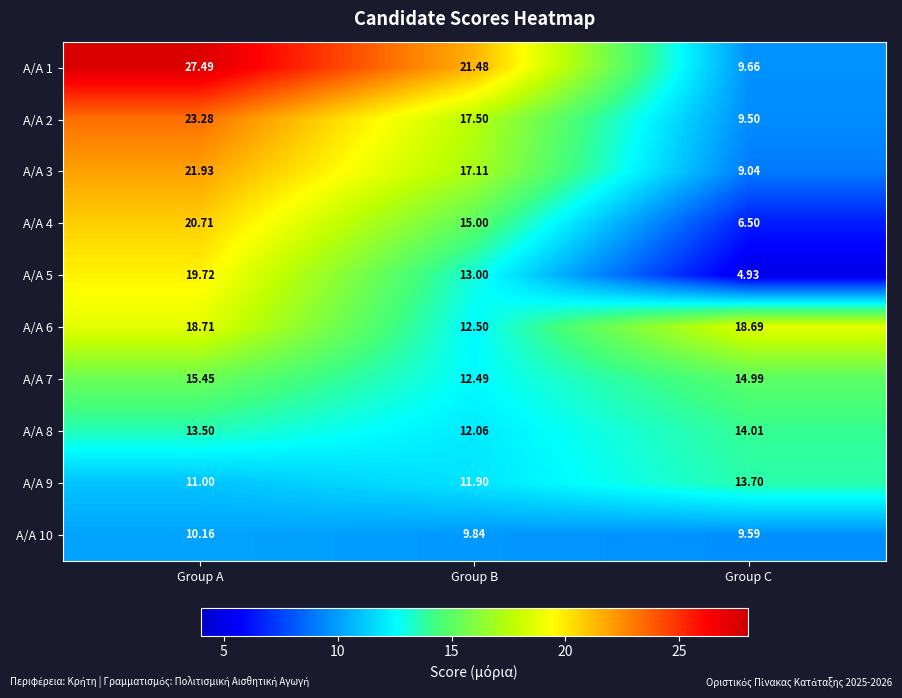

Which series has the largest range (max minus min)?

A/A 1